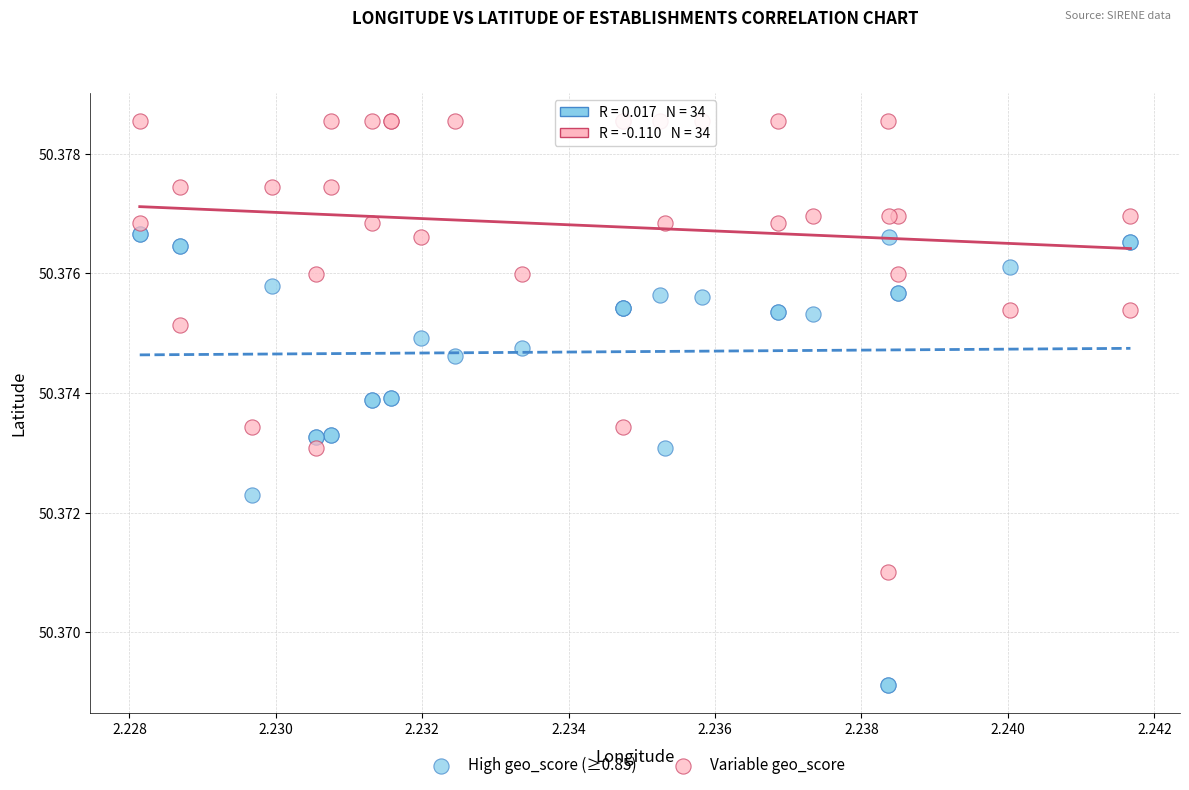

Which series contains the lowest Y value?

High geo_score (≥0.85)